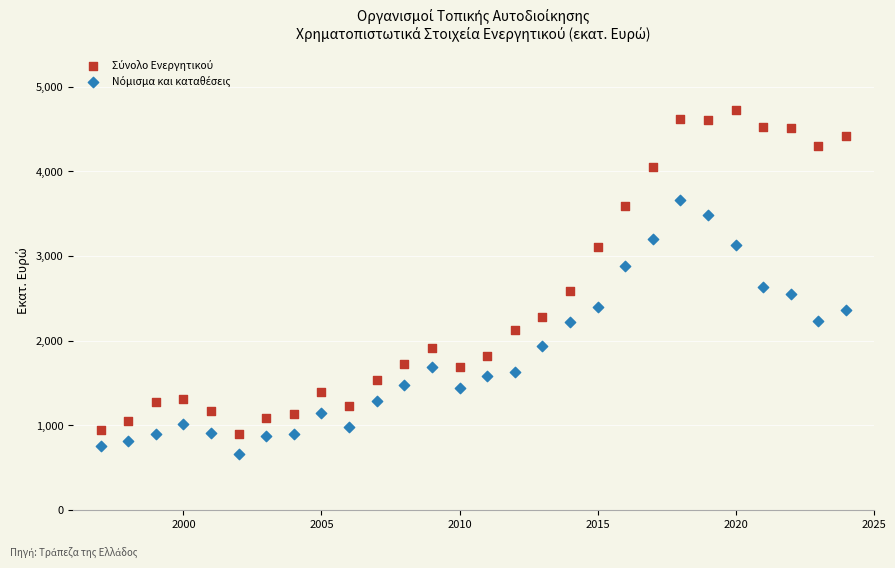

Across all data points, what is the range of X values (max minus min)?

27.0